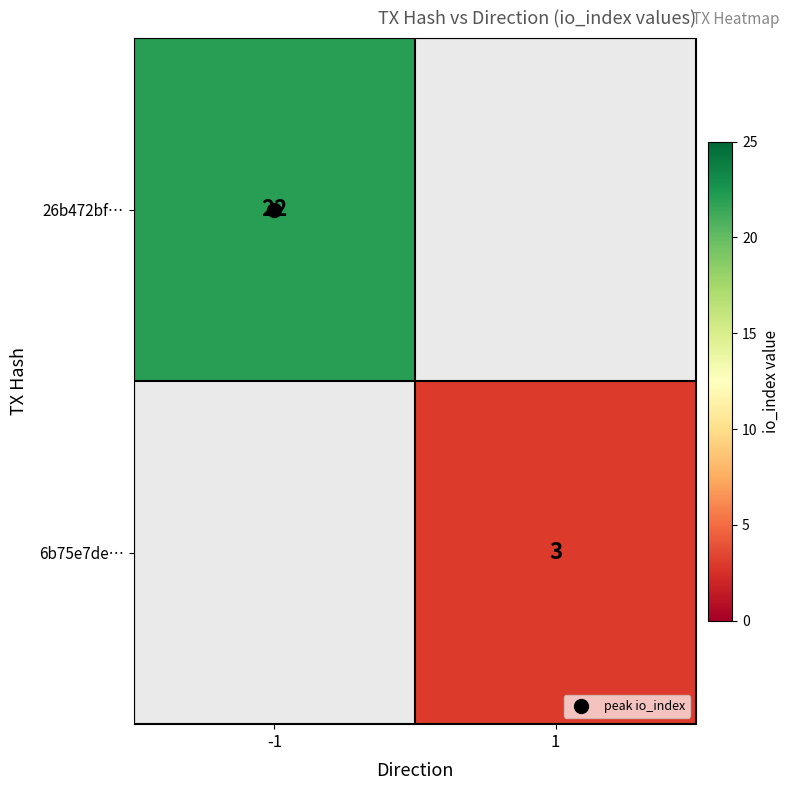

At which label does 26b472bf… reach its peak?

-1